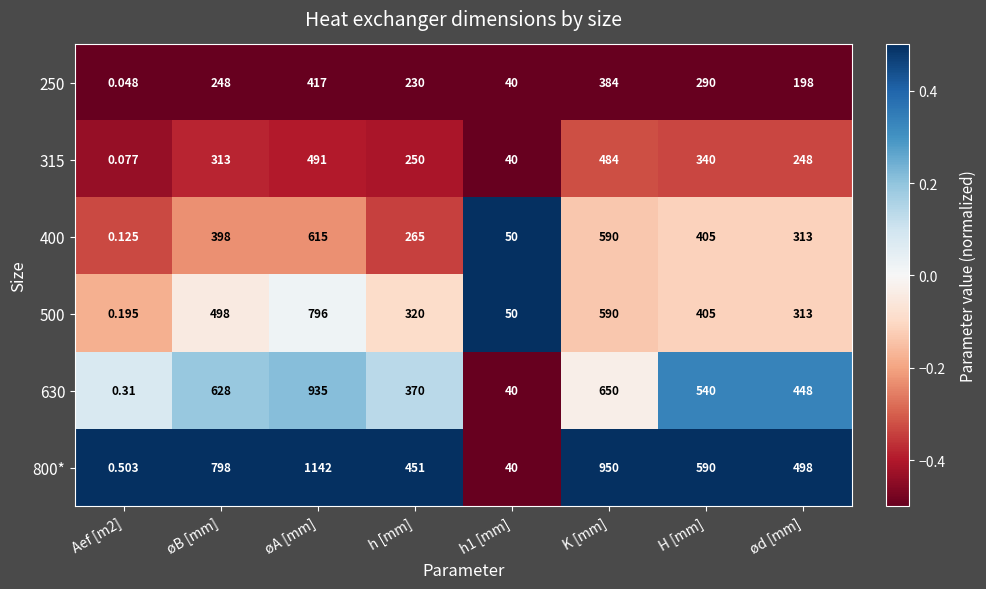

Is the value of 250 at øA [mm] greater than the value of 400 at H [mm]?

Yes